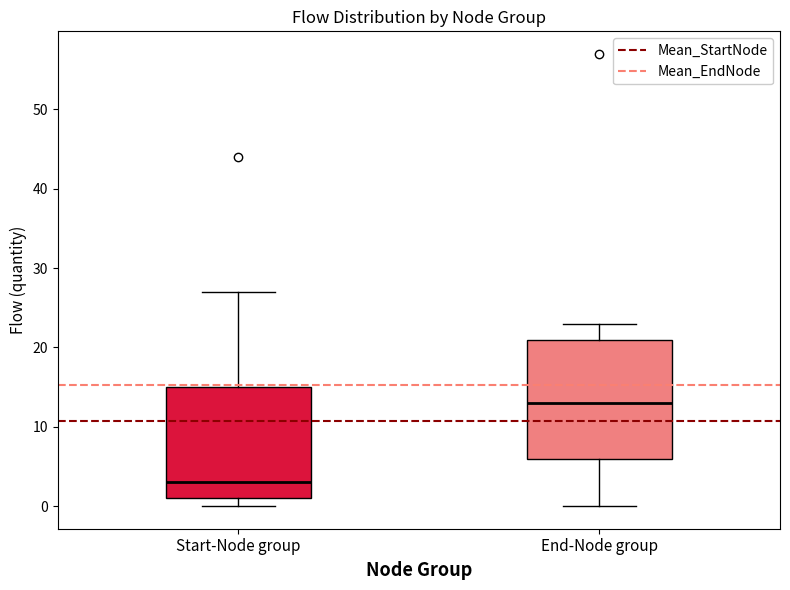

Which box's median line is the highest?

End-Node group